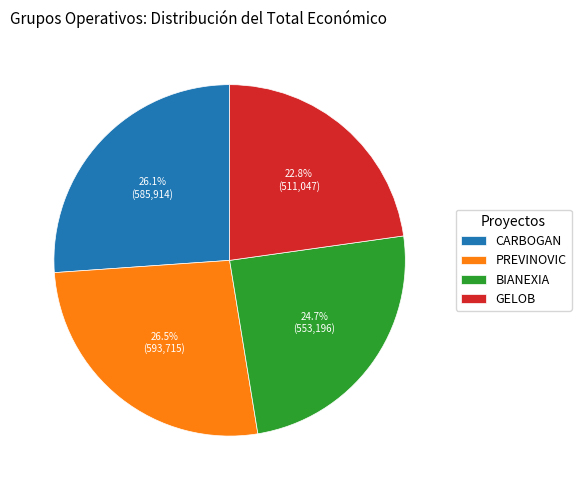

Is there a majority slice in this chart?

No